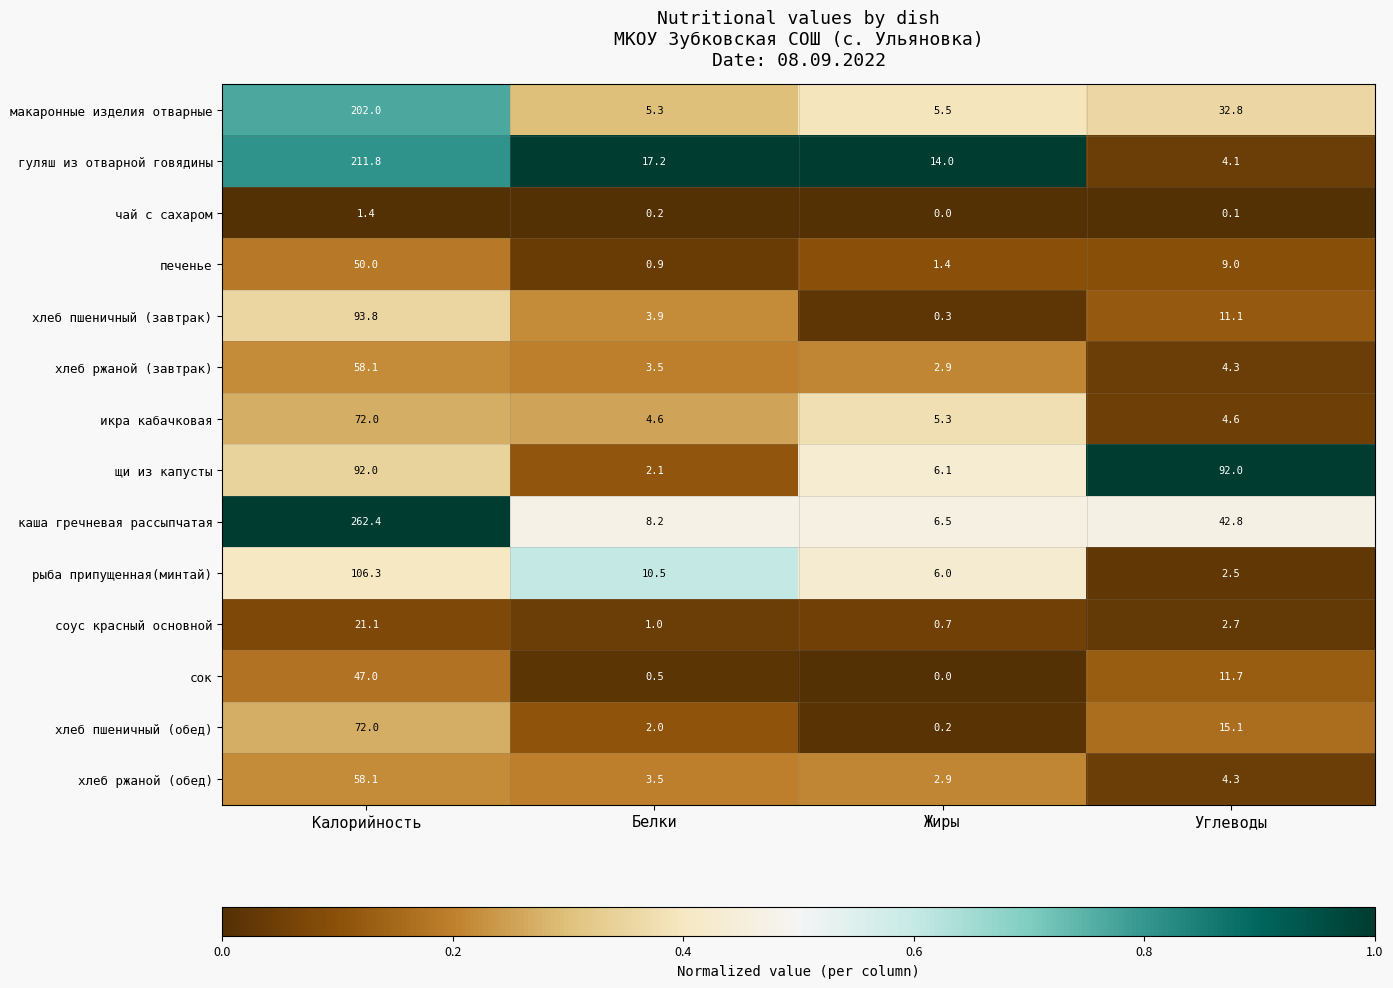

List the labels in order of рыба припущенная(минтай) value, largest first.

Калорийность, Белки, Жиры, Углеводы